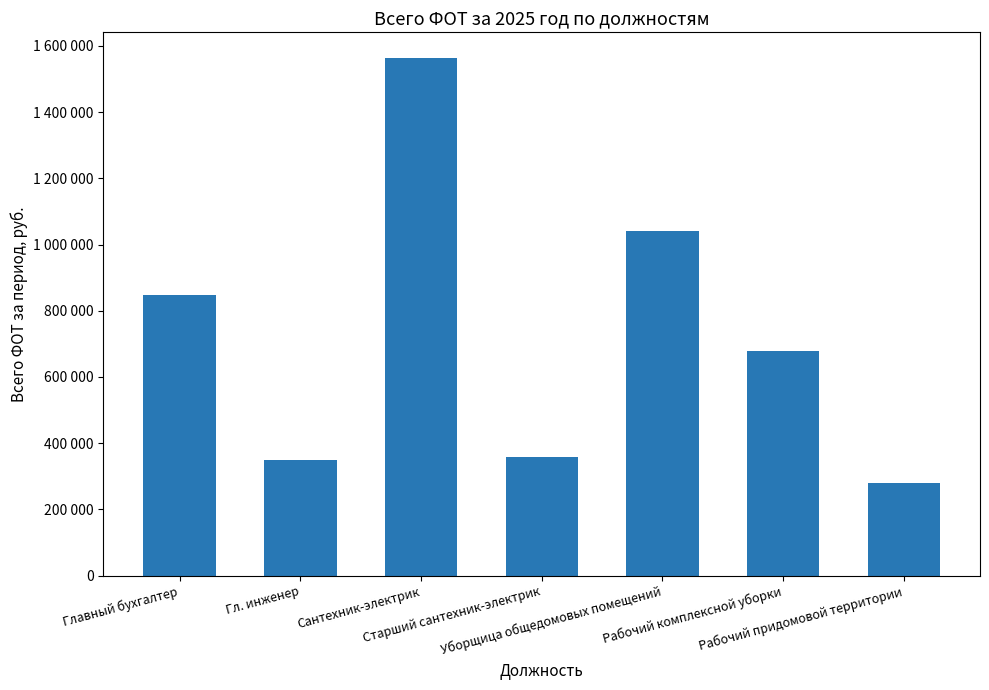

What is the sum of the values at Старший сантехник-электрик and Гл. инженер?

707000